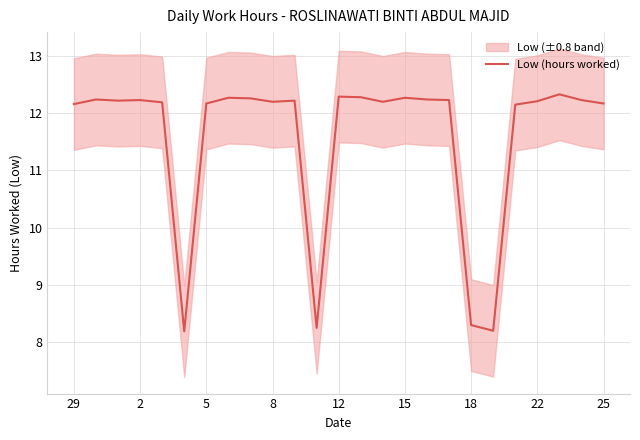

What is the minimum value for Low (hours worked)?

8.2